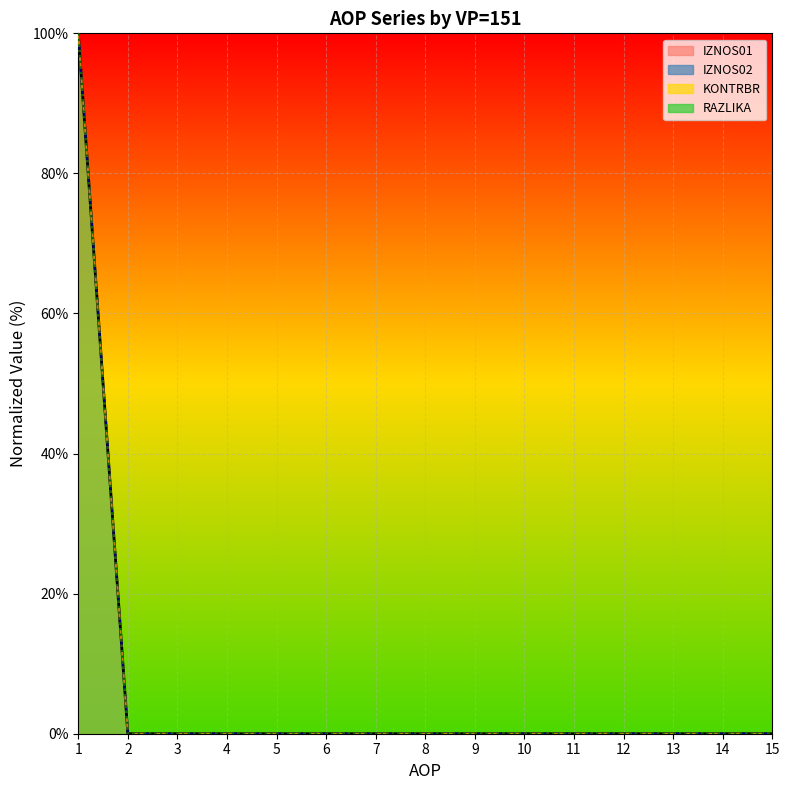

Is it true that KONTRBR equals 100 at 1?

True